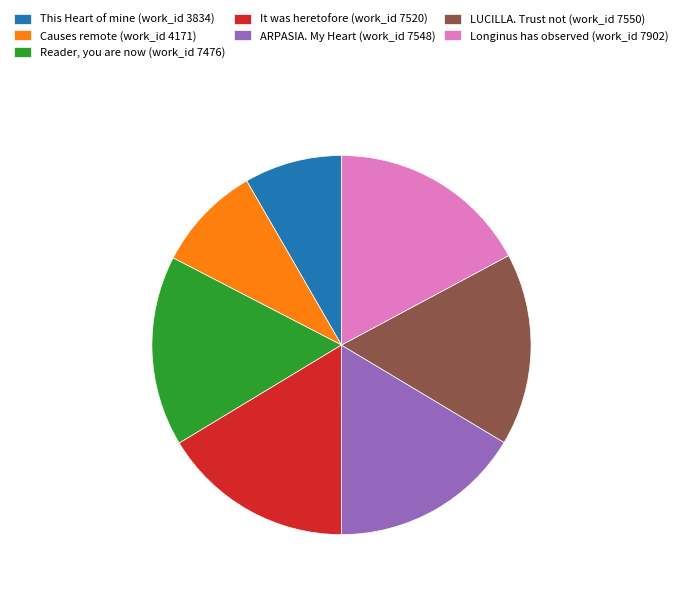

Is it true that Longinus has observed (work_id 7902) is 17% of the pie?

True